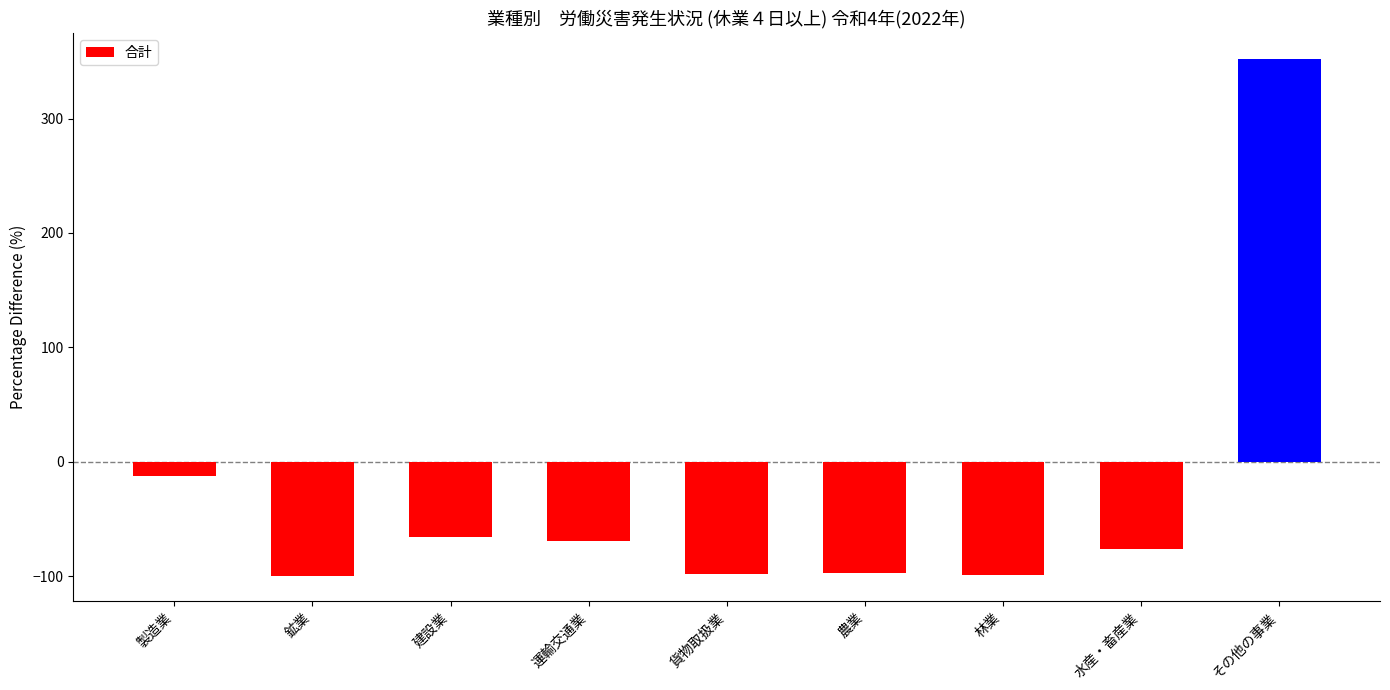

How many bars are there in total?

9